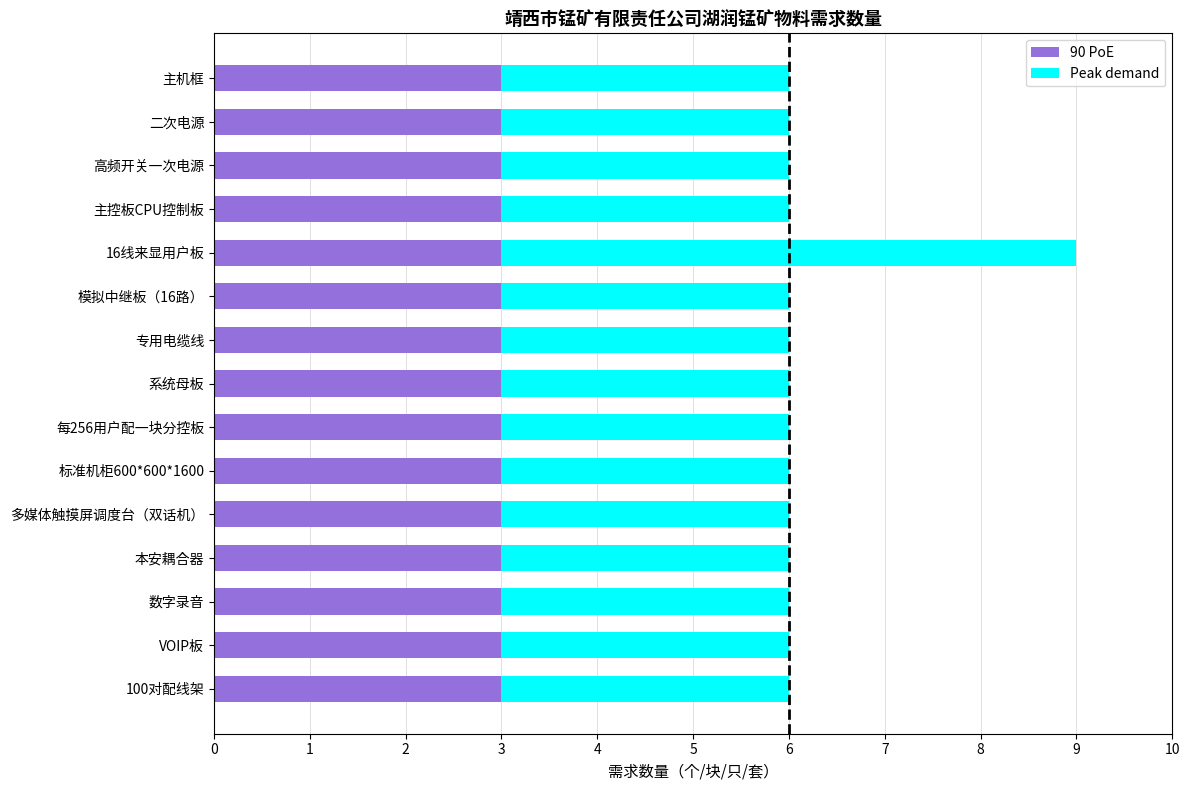

At which category is the sum across all series the highest?

16线来显用户板